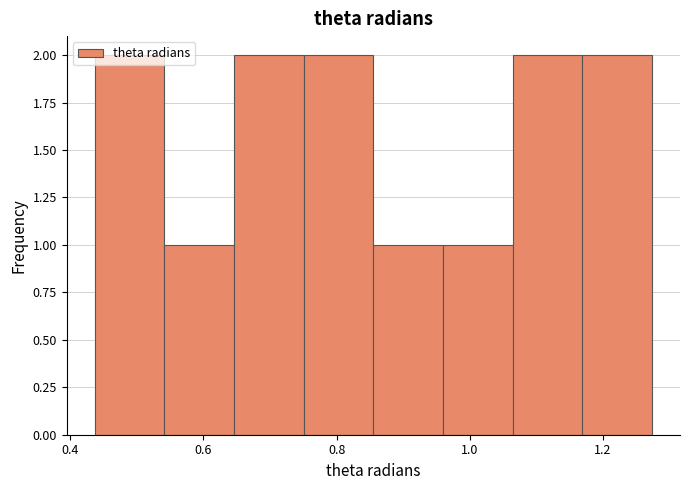

Reading left to right, list every bar in this chart as the range it spans on the x-axis followed by its height. Neither the bar edges nor the heights are printed on the chart, so give them approximately, as read against the axes.

0.44 to 0.54: 2
0.54 to 0.64: 1
0.64 to 0.76: 2
0.76 to 0.86: 2
0.86 to 0.96: 1
0.96 to 1.06: 1
1.06 to 1.16: 2
1.16 to 1.28: 2